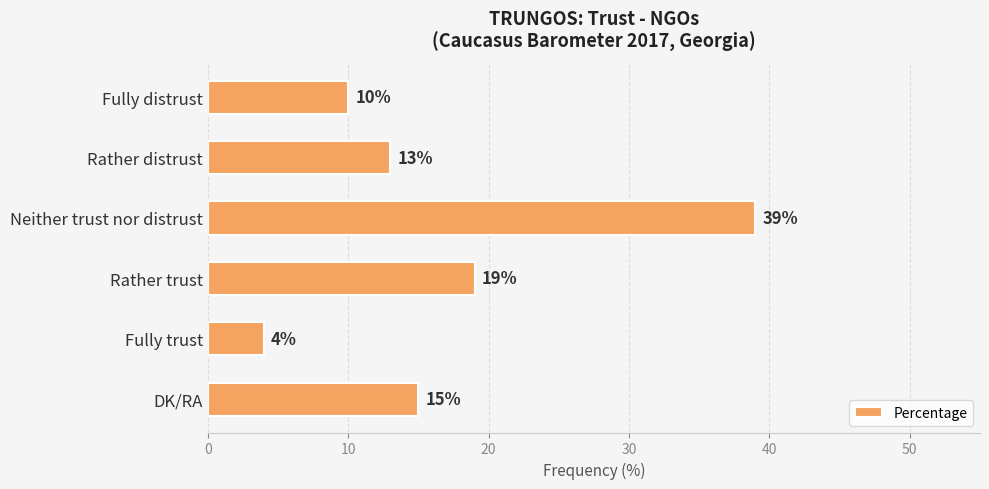

True or false: the data shows 39 at Neither trust nor distrust.

True